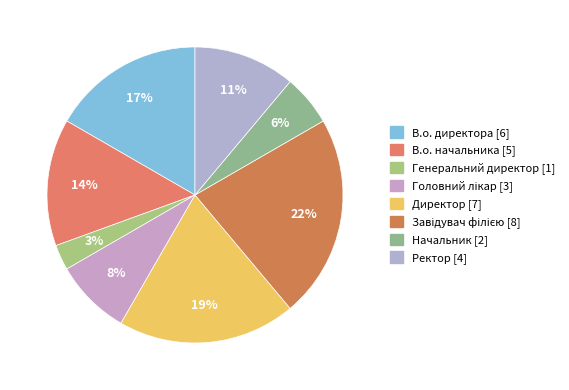

Is it true that Начальник is 6% of the pie?

True